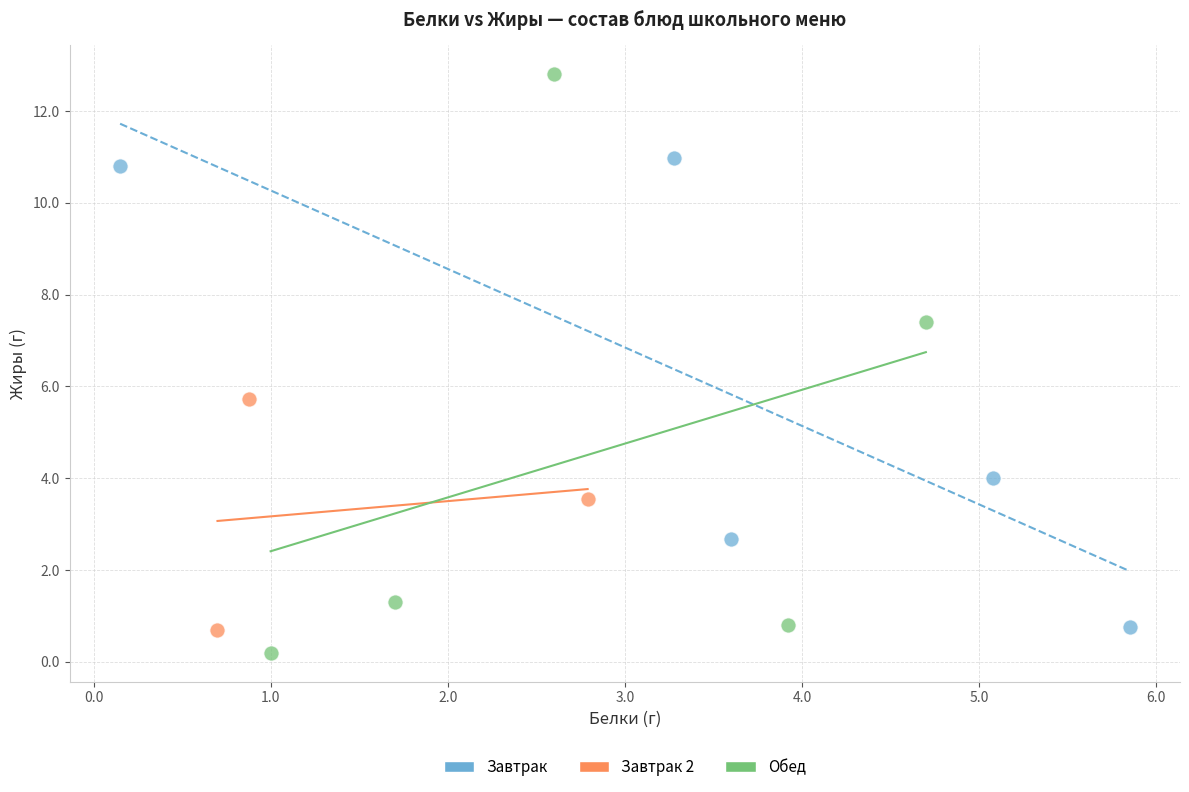

Which series has the widest spread of Y values?

Обед